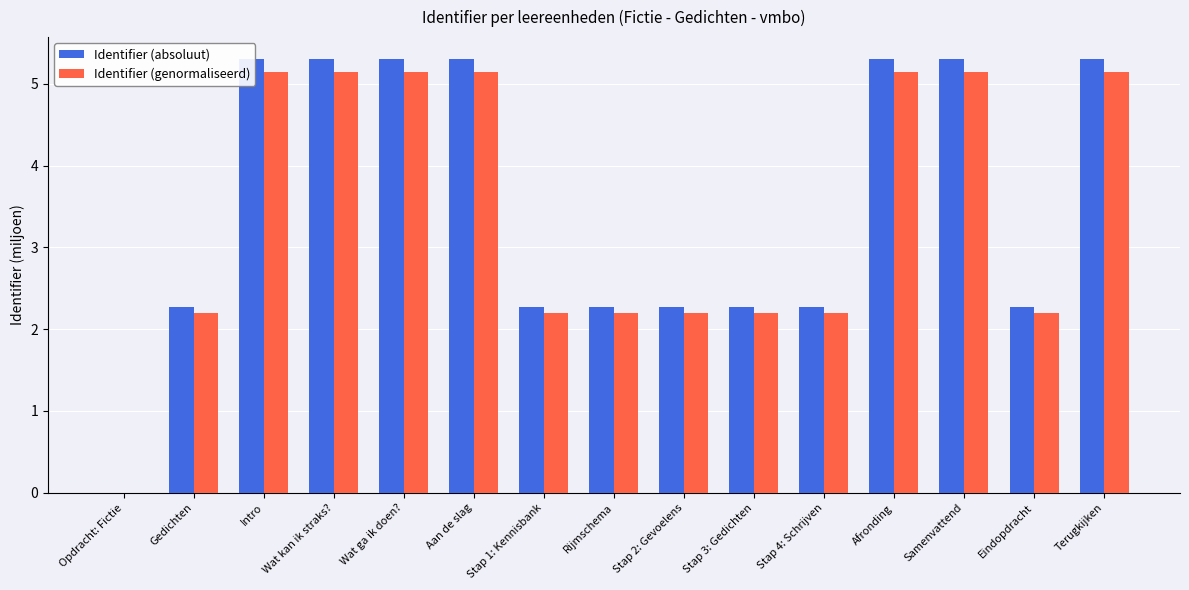

True or false: Identifier (absoluut) has a value of 1.9 at Samenvattend.

False